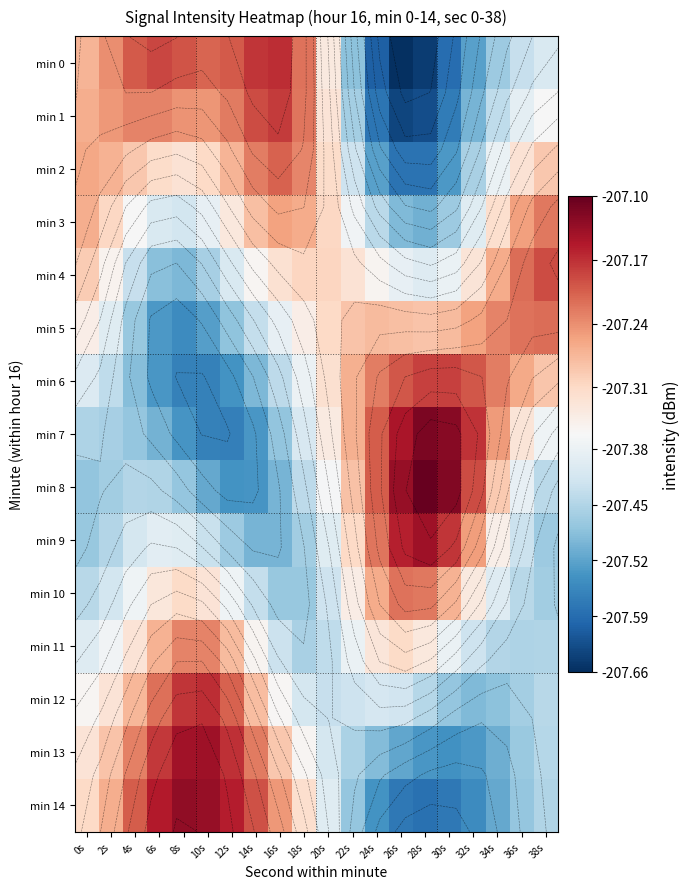

Rank the series by their maximum value, from highest to lowest.

min 8, min 7, min 14, min 9, min 13, min 12, min 0, min 1, min 6, min 4, min 2, min 5, min 10, min 3, min 11